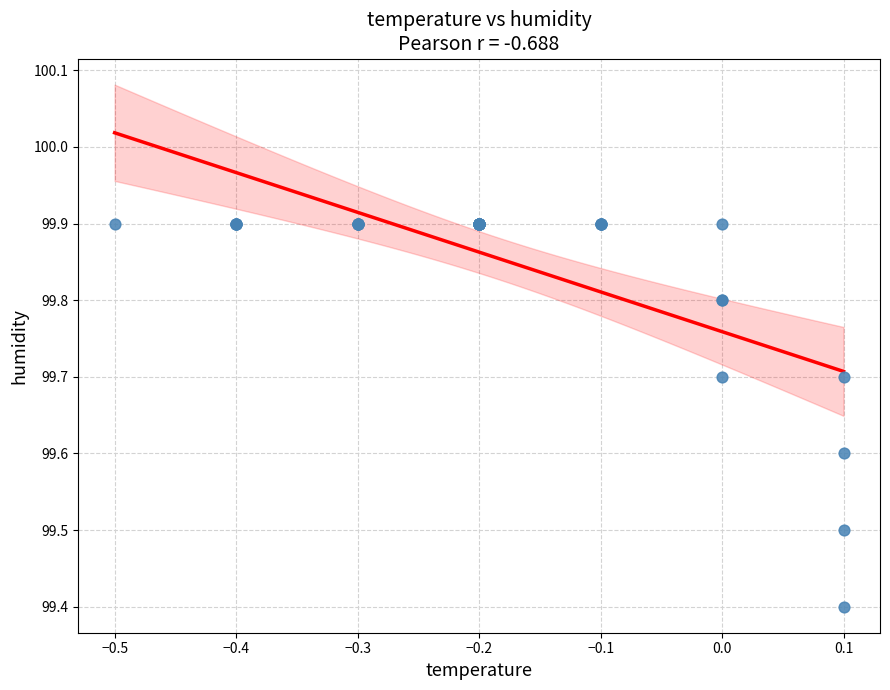

What Y value in the scatter plot is closest to 99?

99.4